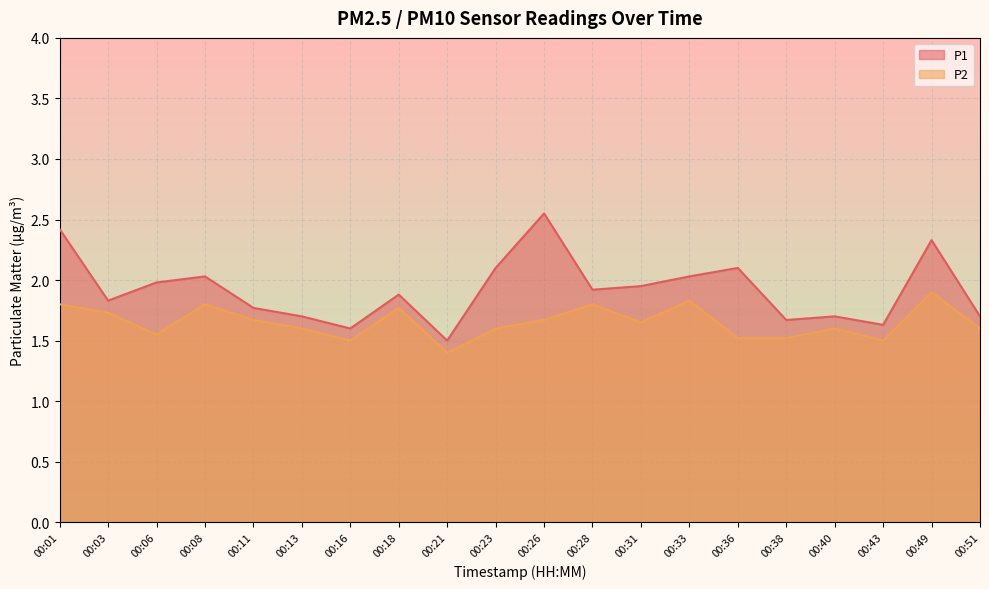

How many data points does each series have?

20